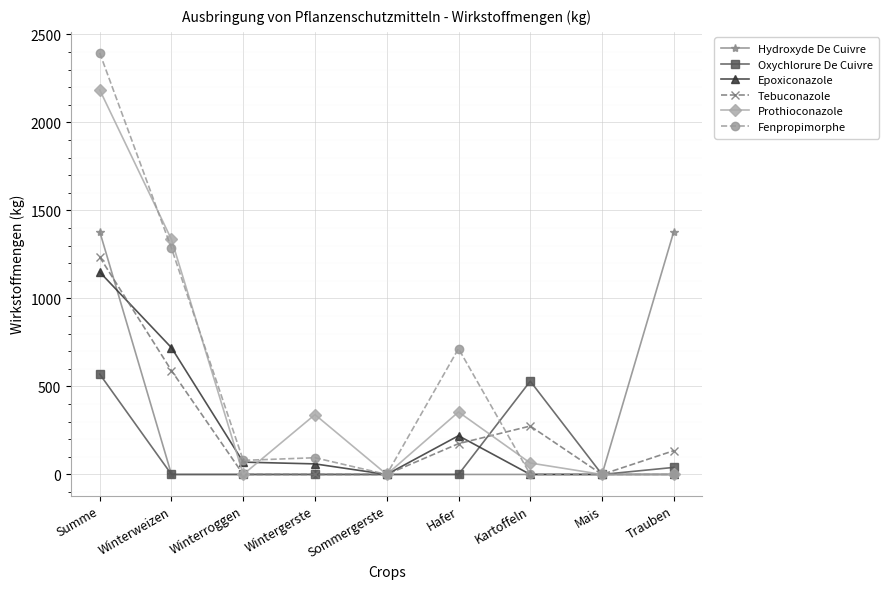

What is the label of the 1st point from the right?

Trauben